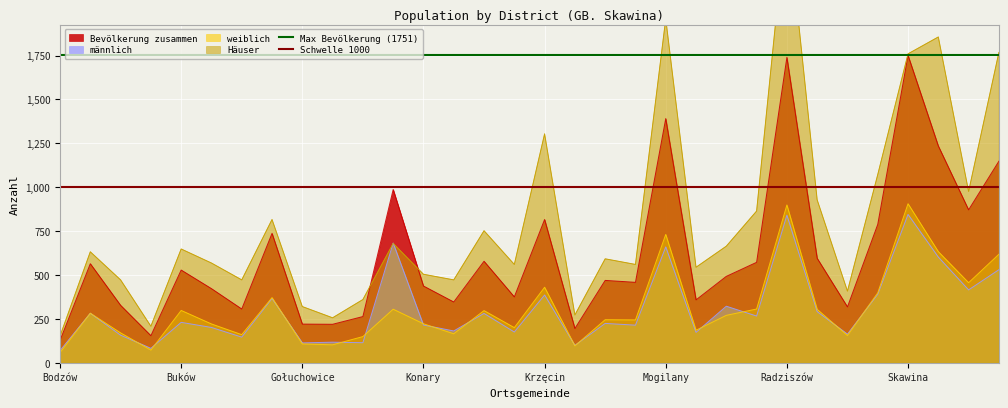

True or false: Bevölkerung zusammen has a value of 2312 at Skawina.

False